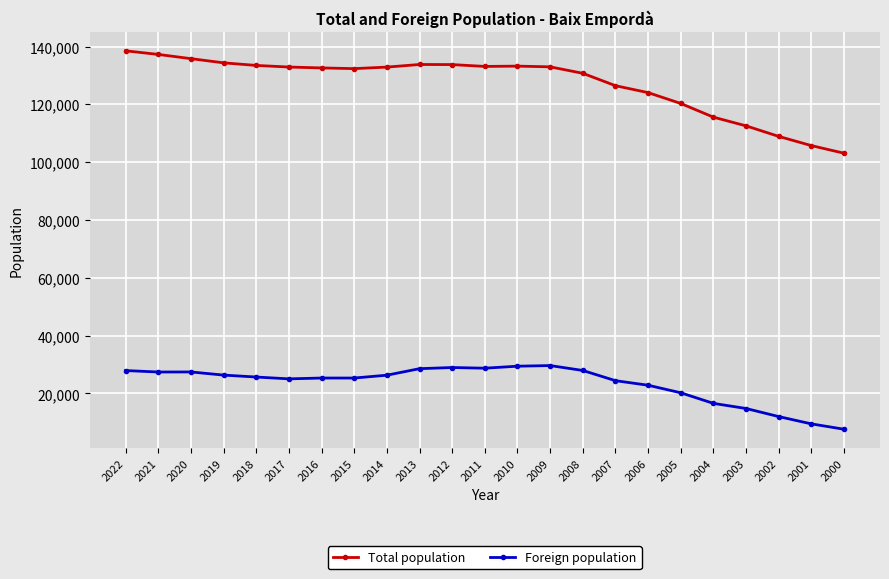

The value of Total population at 2017 is 132906. True or false?

True